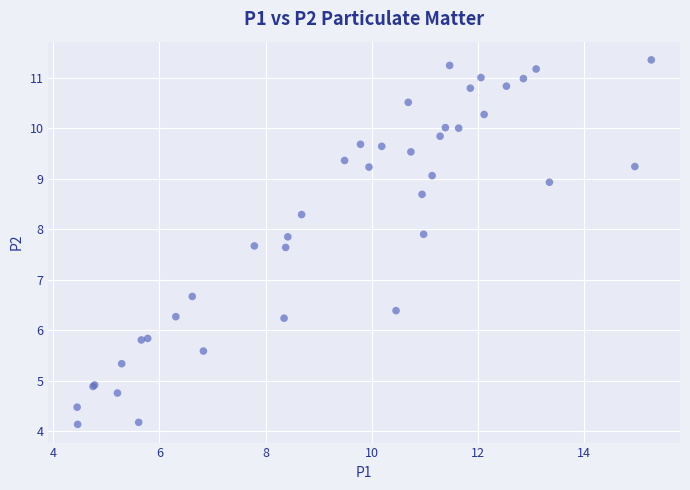

What Y value in the scatter plot is closest to 7?

6.7